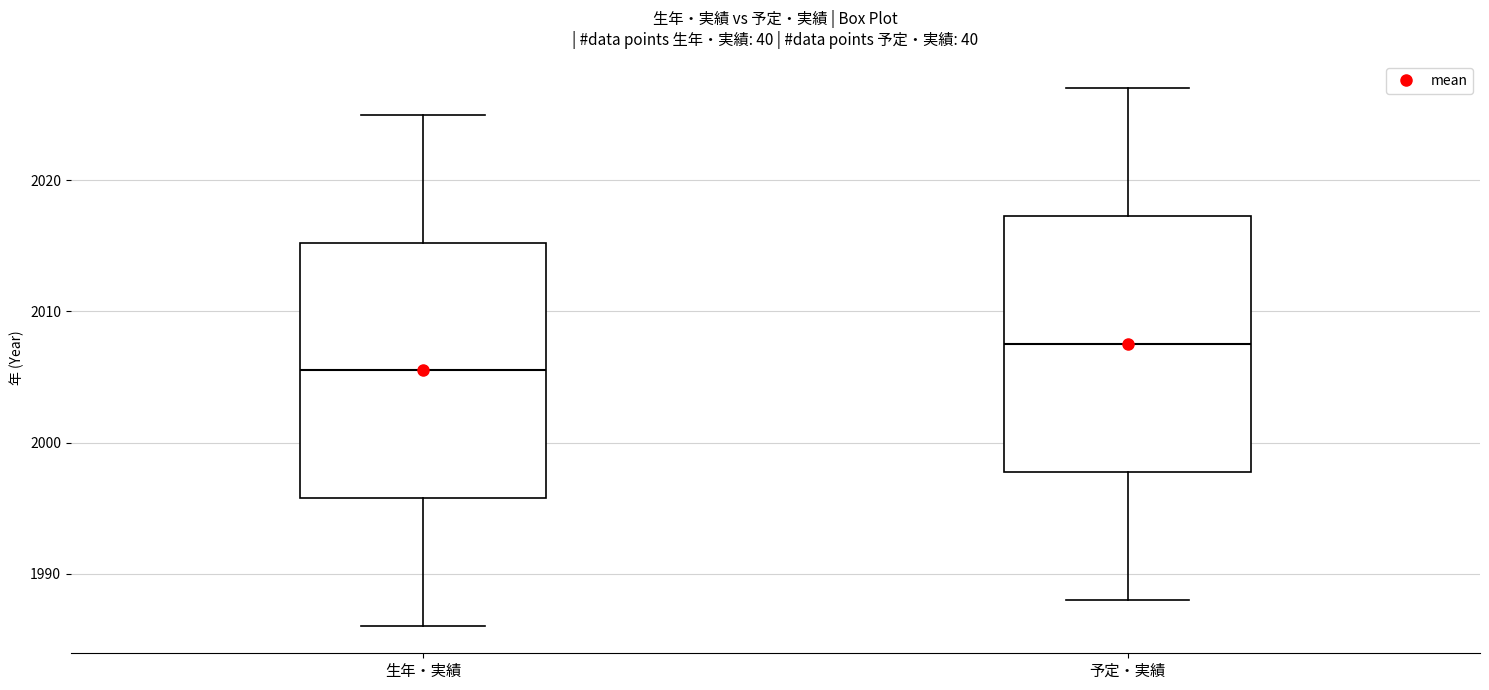

Reading left to right, transcribe this box plot: for each box, give where its median line is, the range the box spans, and where its two whiskers end, as read against the y-axis. The values are not printed on the chart, so give them approximately, as read against the axis.

生年・実績: median 2006, box 1996 to 2015, whiskers 1986 to 2025
予定・実績: median 2008, box 1998 to 2017, whiskers 1988 to 2027